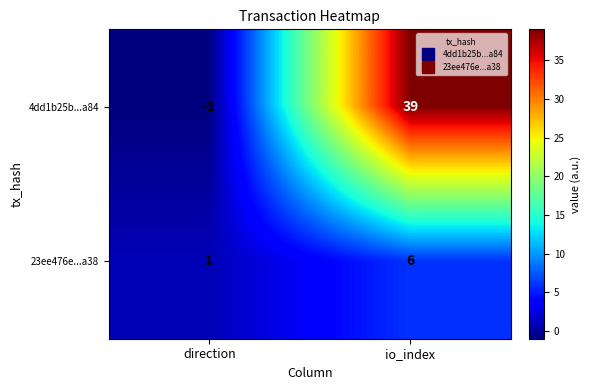

How many data points does each series have?

2